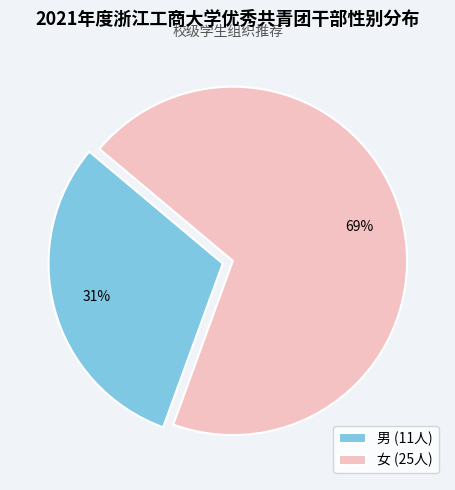

Does 女 represent more than half of the total?

Yes